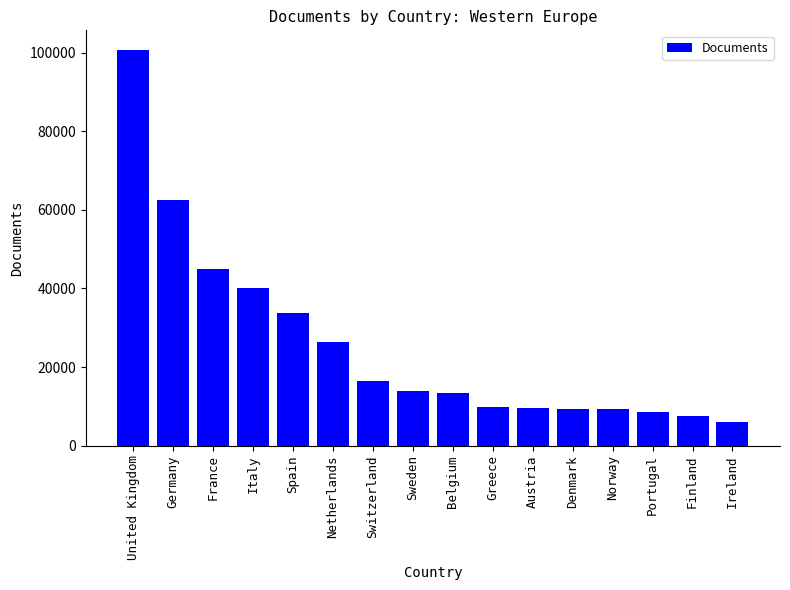

What is the difference between the values at Denmark and France?

35606